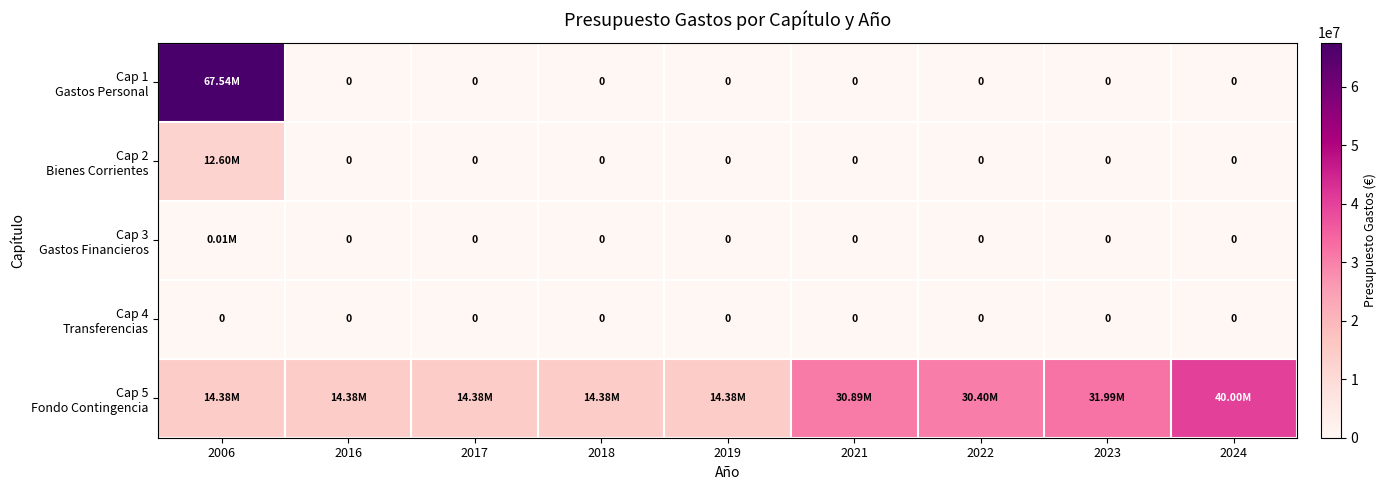

How many categories are shown in the chart?

9